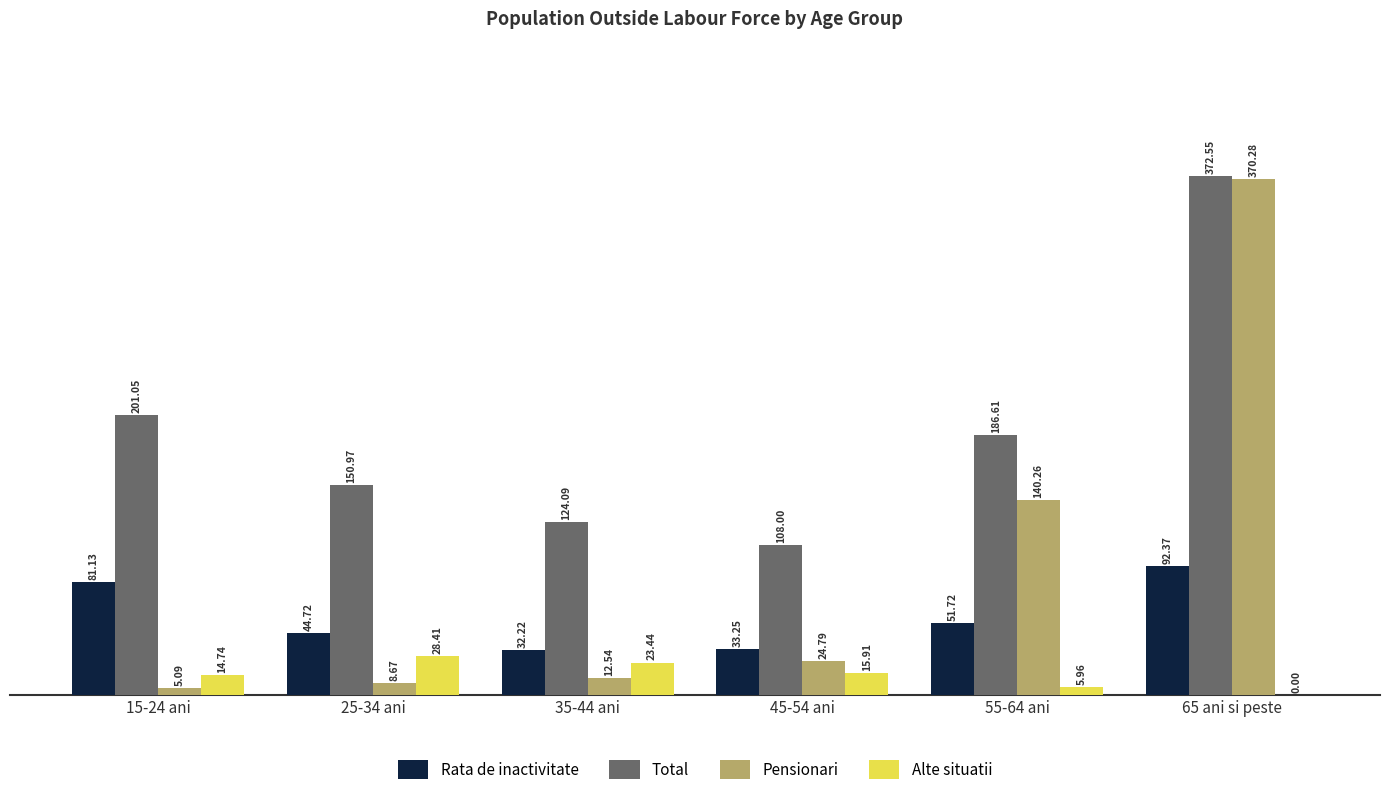

Between 15-24 ani and 35-44 ani, which series saw the biggest shift?

Total